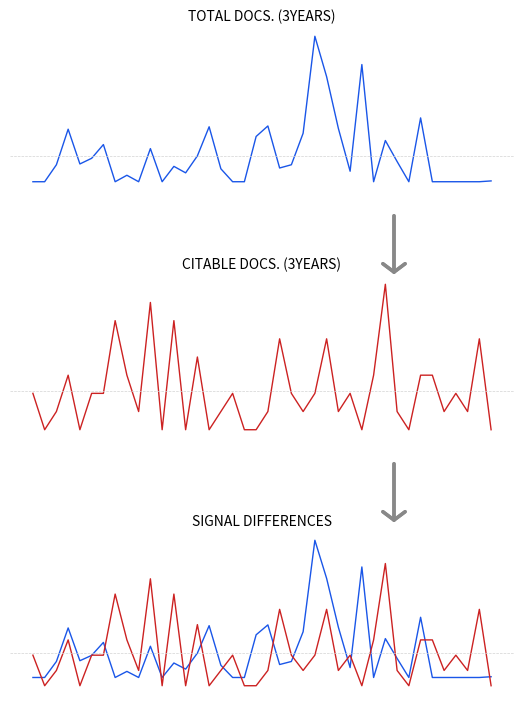

At how many categories does at least one series exceed 0?

21